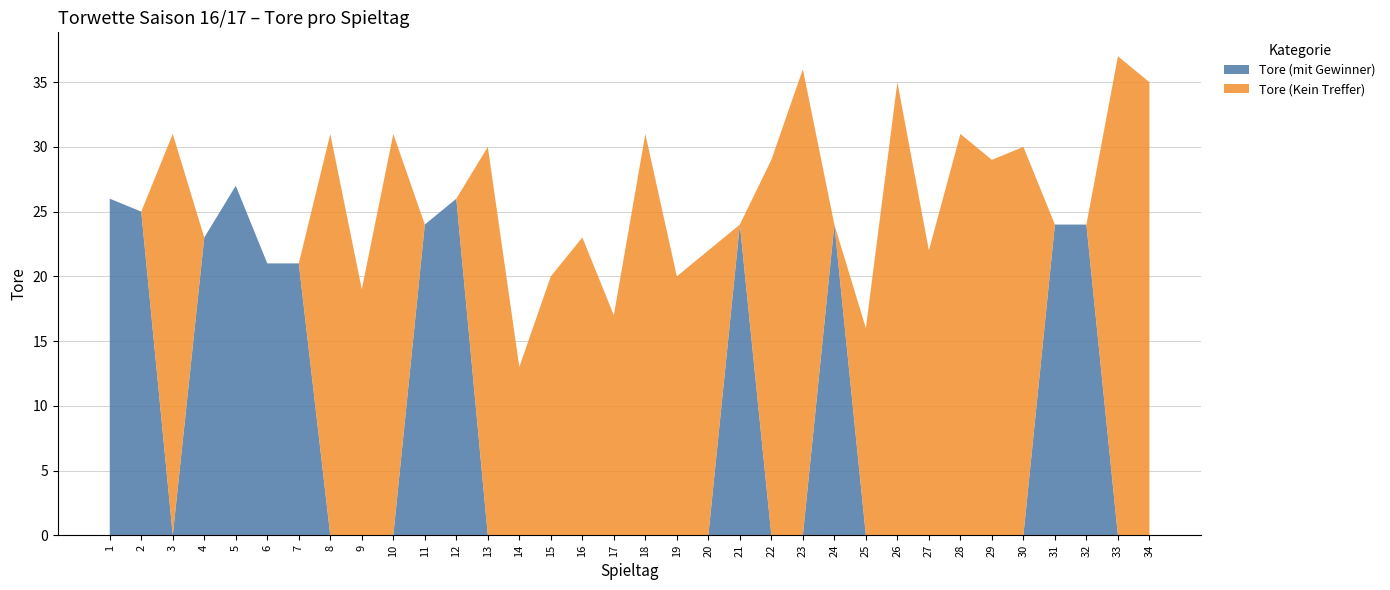

What is the maximum value for Tore (mit Gewinner)?

27